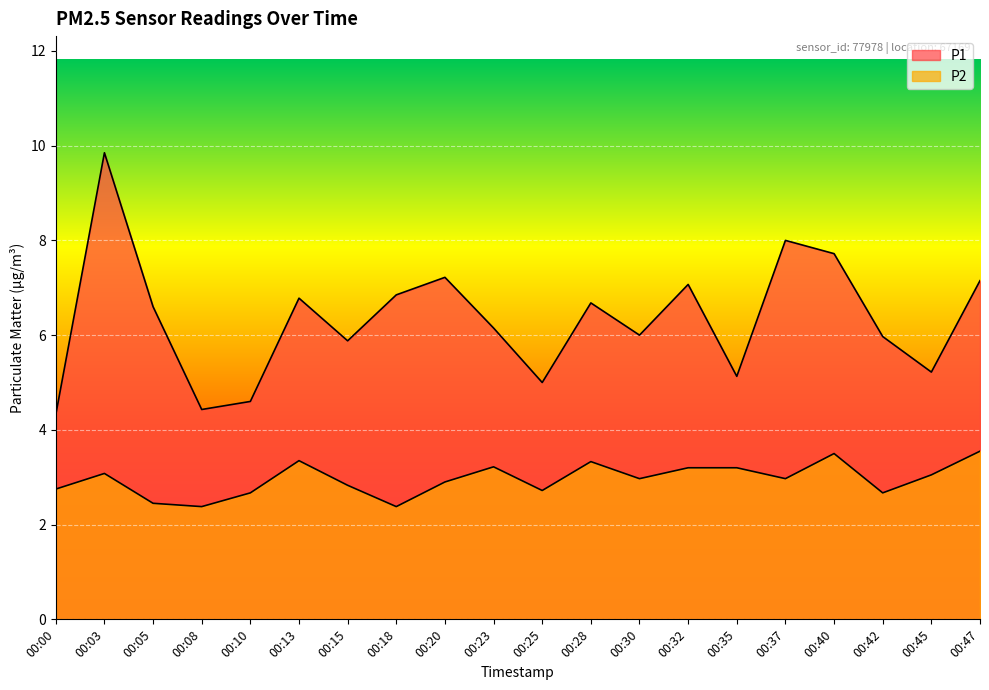

Does the chart display data point markers on the line(s)?

No